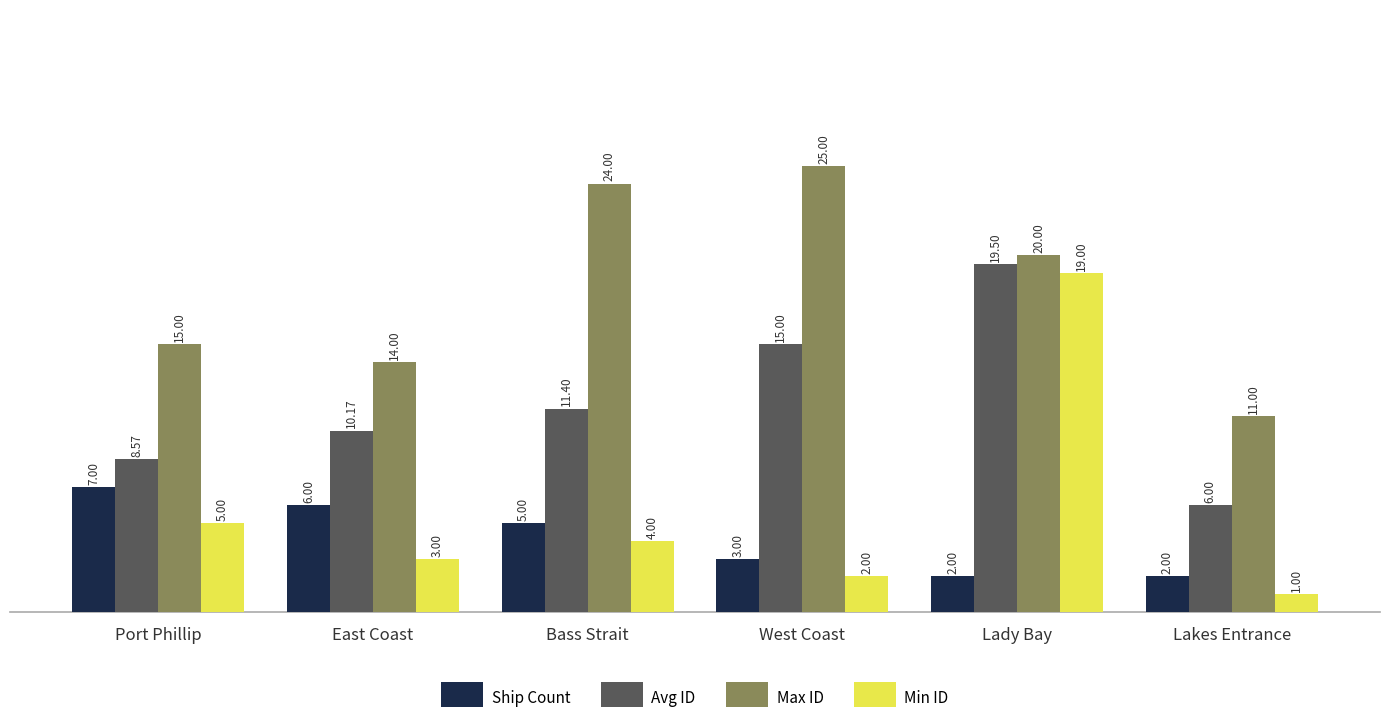

What is the total value across all series at Lady Bay?

60.5